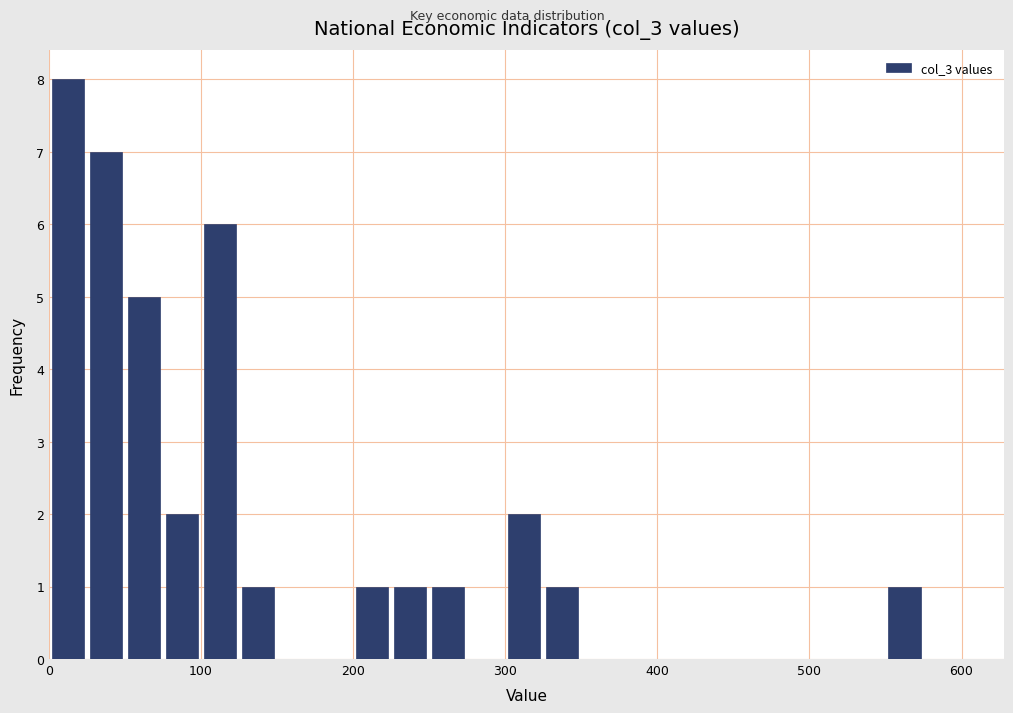

Read against the x-axis, roughly where is the centre of the tallest bar?

10